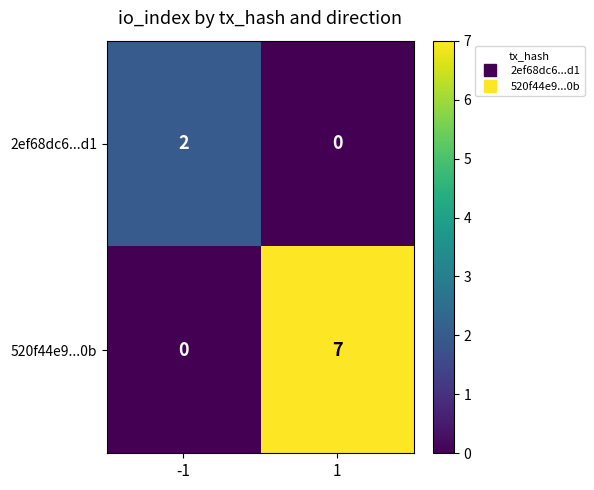

Read the 520f44e9...0b value at 1.

7